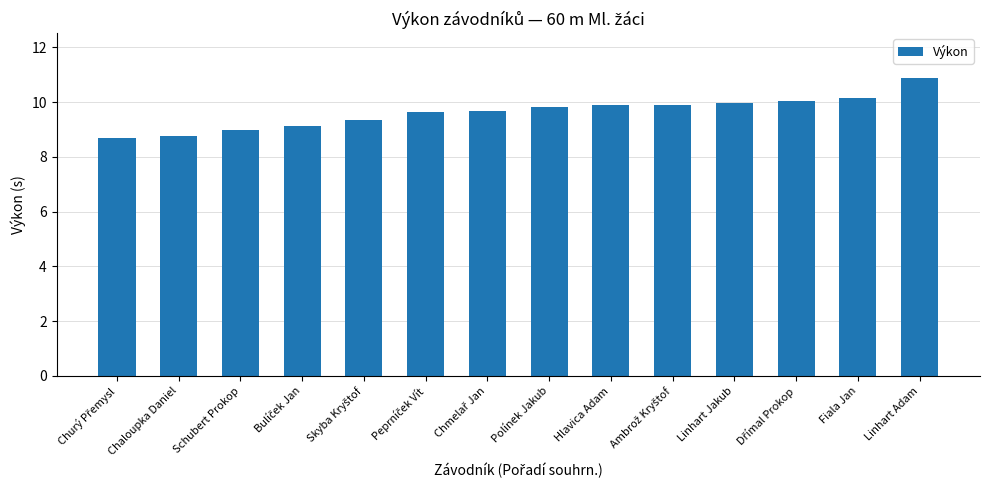

Which category has the highest value across all series?

Linhart Adam